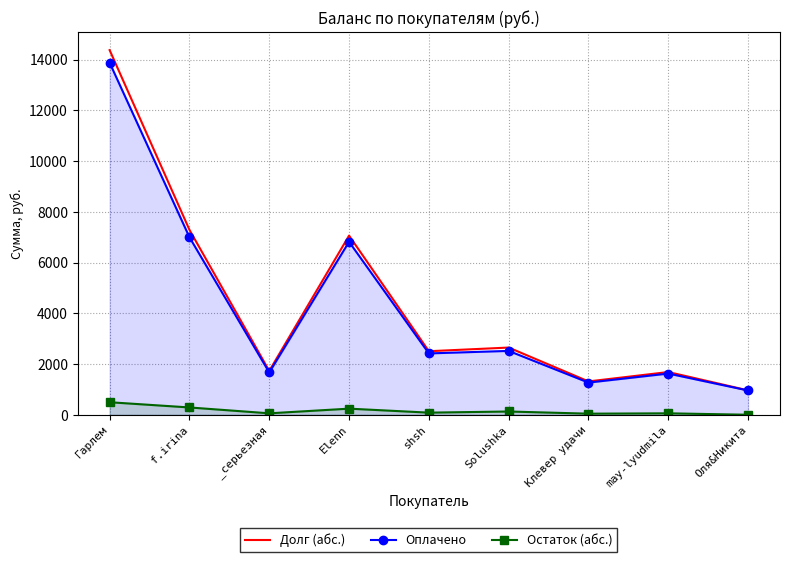

How many distinct data groups are displayed?

3